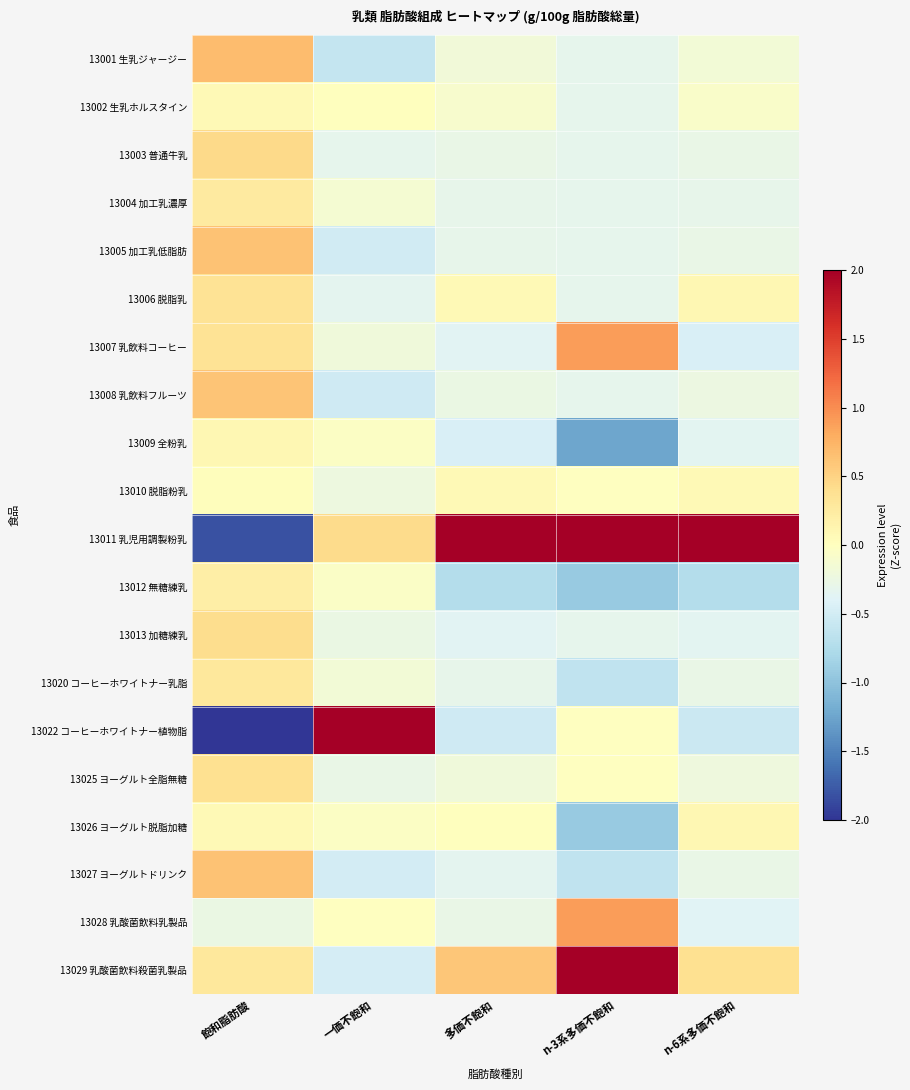

What is the spread (max minus min) of values at 多価不飽和?

4.9